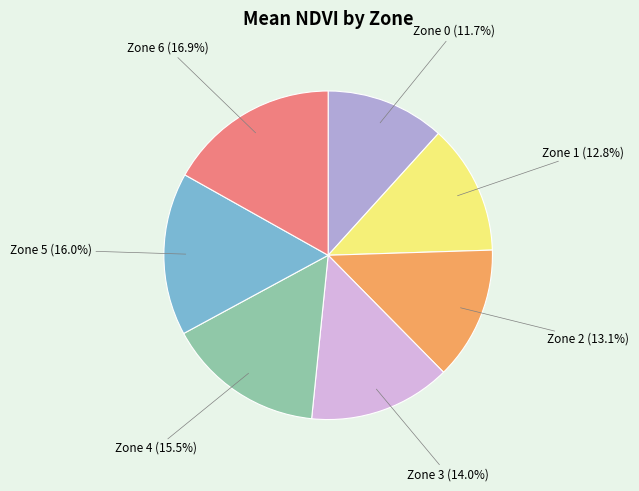

Count the number of slices in the pie.

7